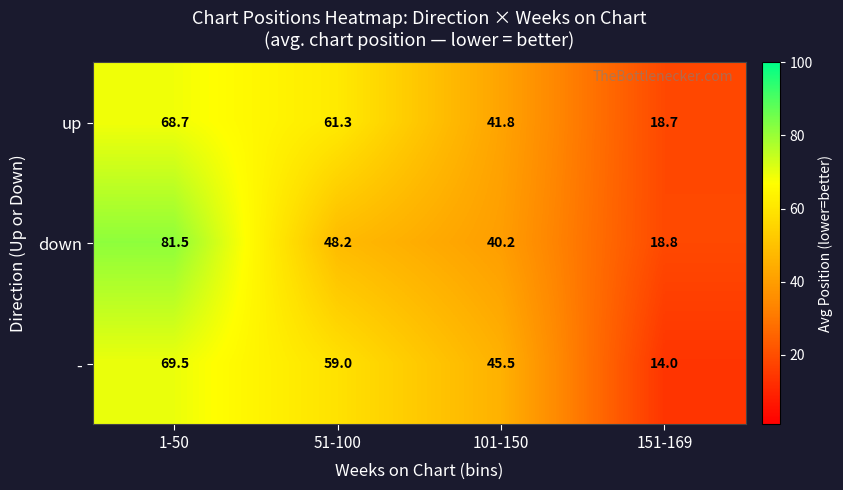

Reading left to right, list all the values displayed in this chart.

up: 68.7	61.3	41.8	18.7
down: 81.5	48.2	40.2	18.8
-: 69.5	59.0	45.5	14.0